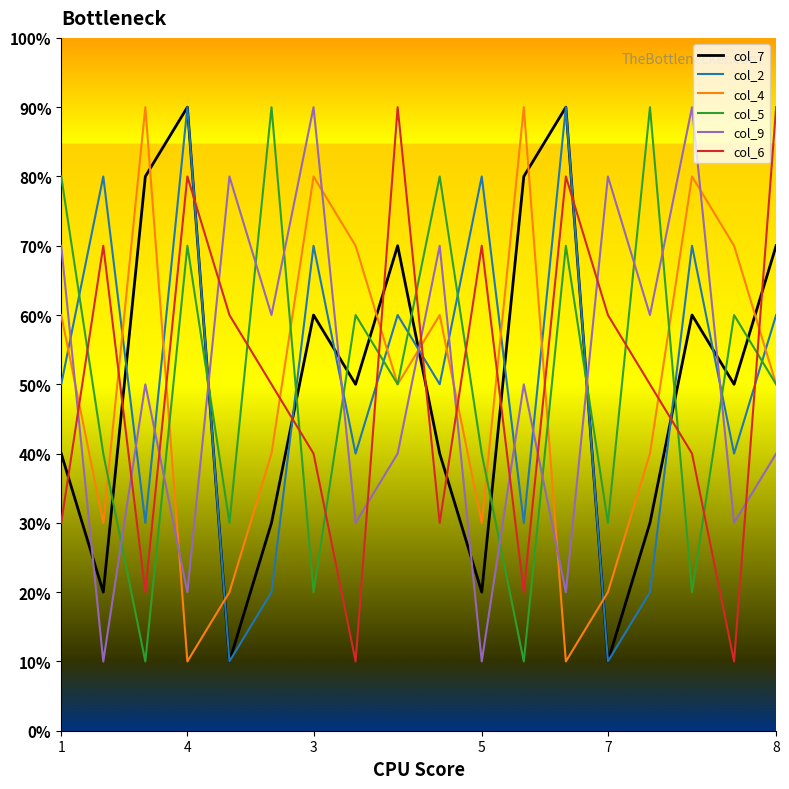

Does the chart have visible grid lines?

No